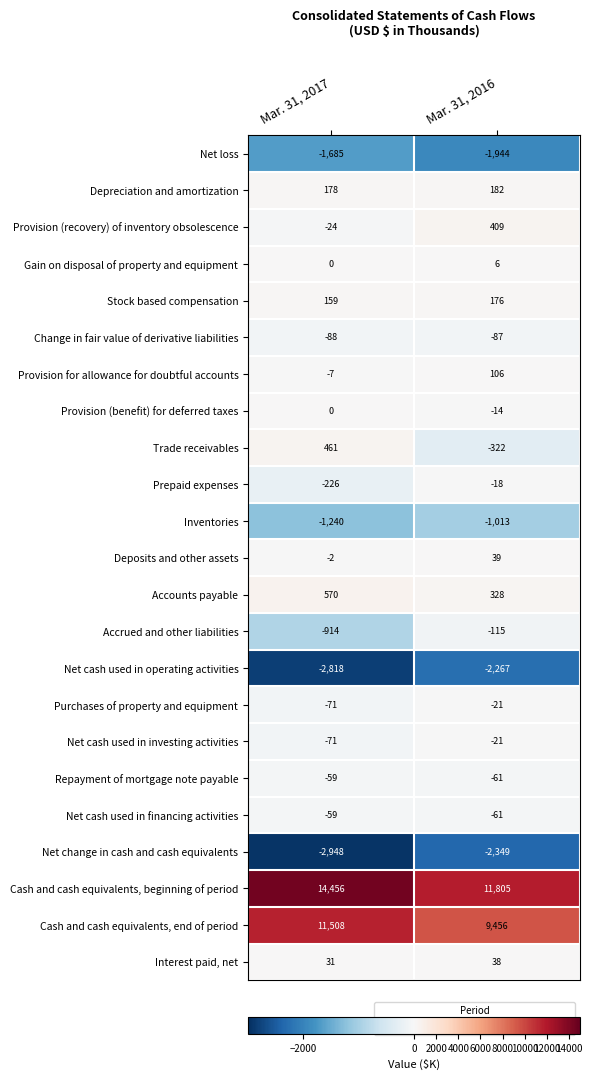

List the labels in order of Provision (recovery) of inventory obsolescence value, largest first.

Mar. 31, 2016, Mar. 31, 2017